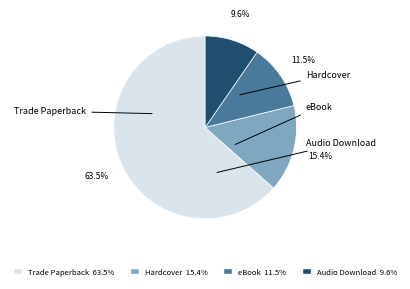

How many slices are in this pie chart?

4